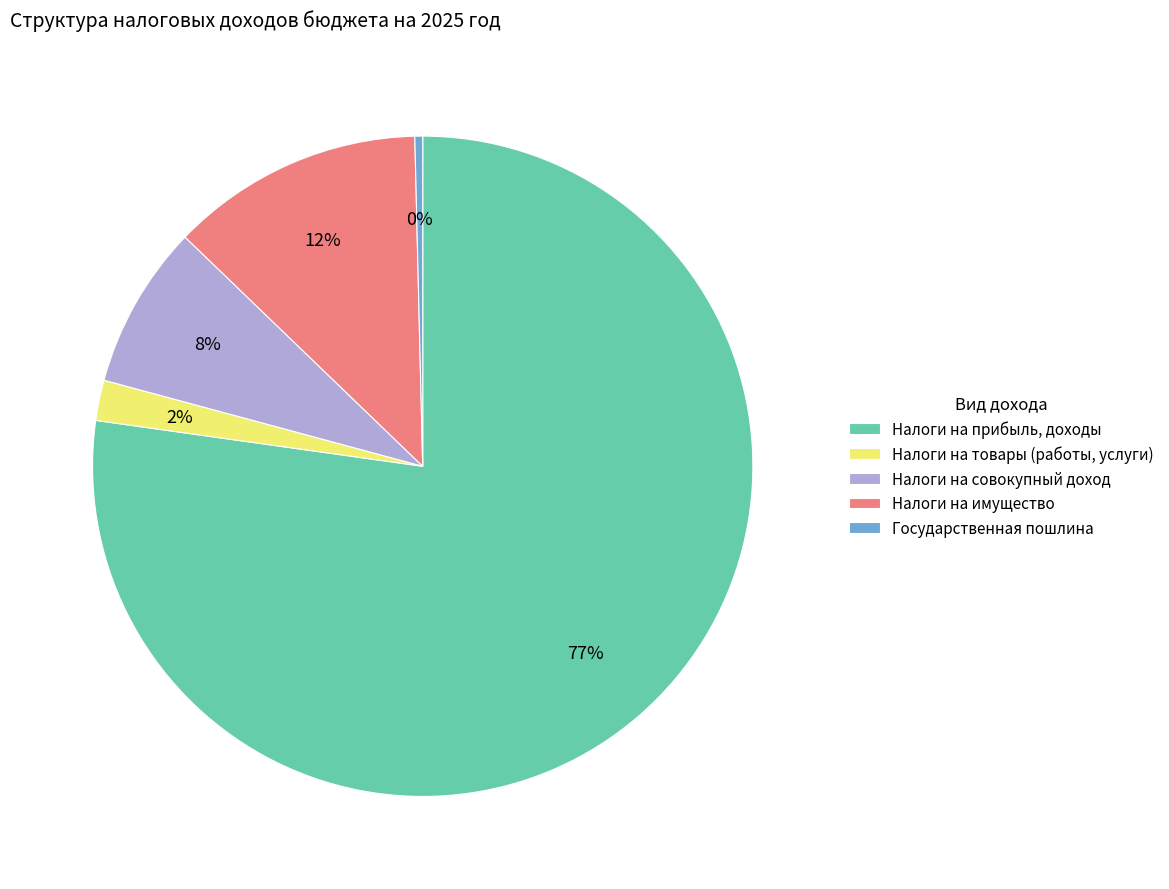

To the nearest percent, what portion does Налоги на имущество represent?

12%